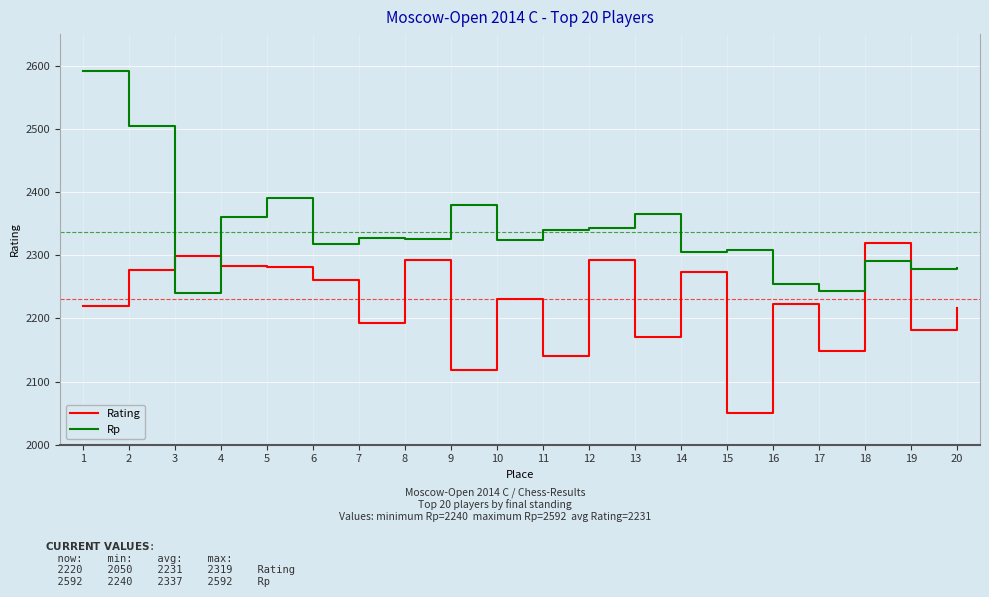

At how many categories does at least one series exceed 2375?

4